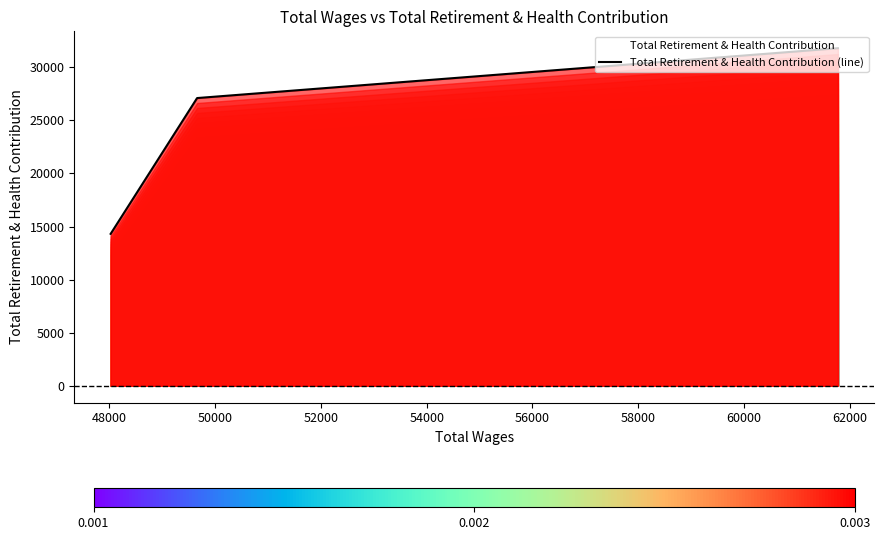

How many values exceed 27104?

1